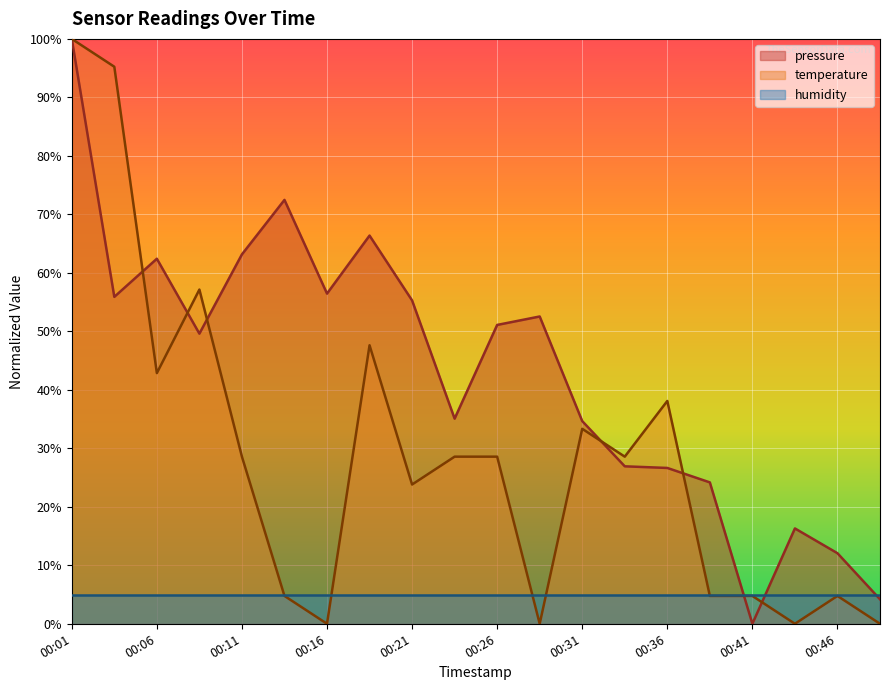

How many interior local peaks does the pressure series have?

5